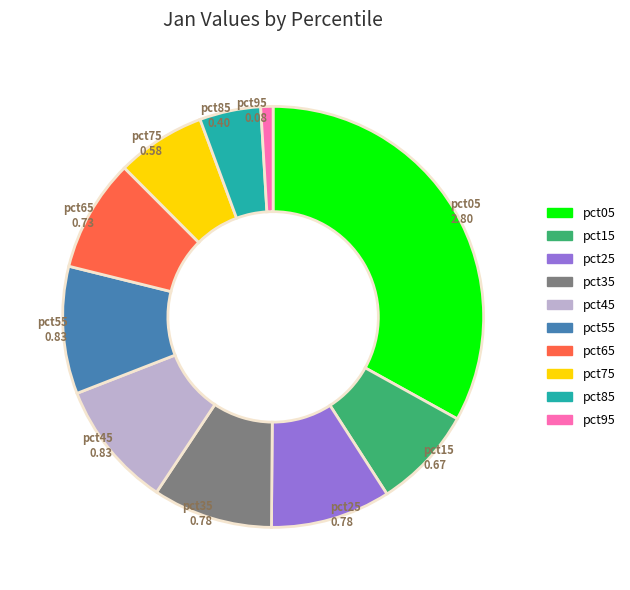

Do pct35 and pct55 together represent more than half of the pie?

No